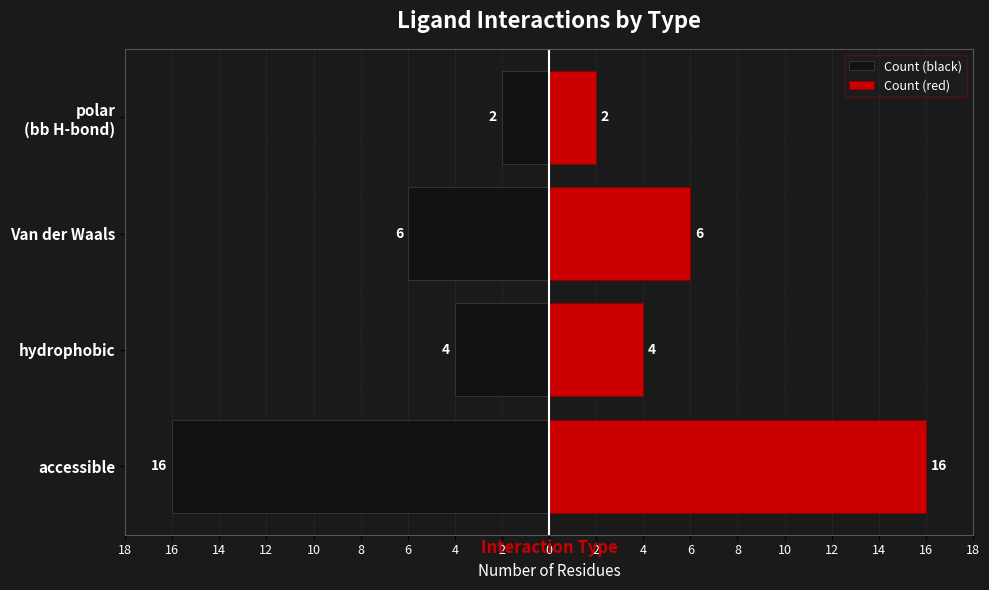

Reading left to right, what are all the values shown in this chart?

Count (black): -16	-4	-6	-2
Count (red): 16	4	6	2